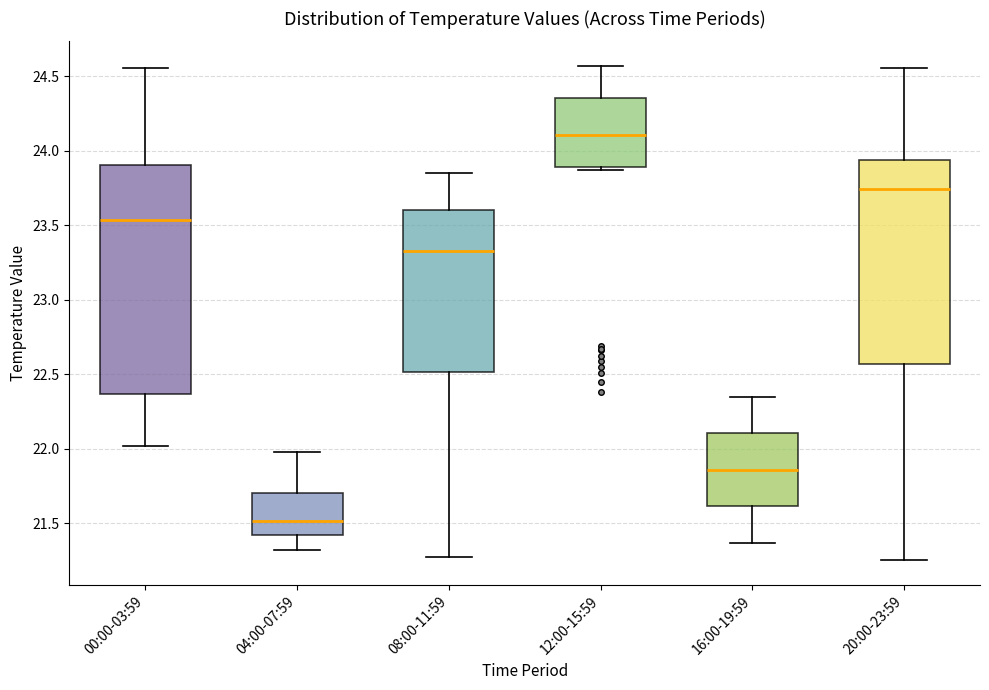

Comparing the boxes themselves (not the whiskers), which one is the tallest?

00:00-03:59